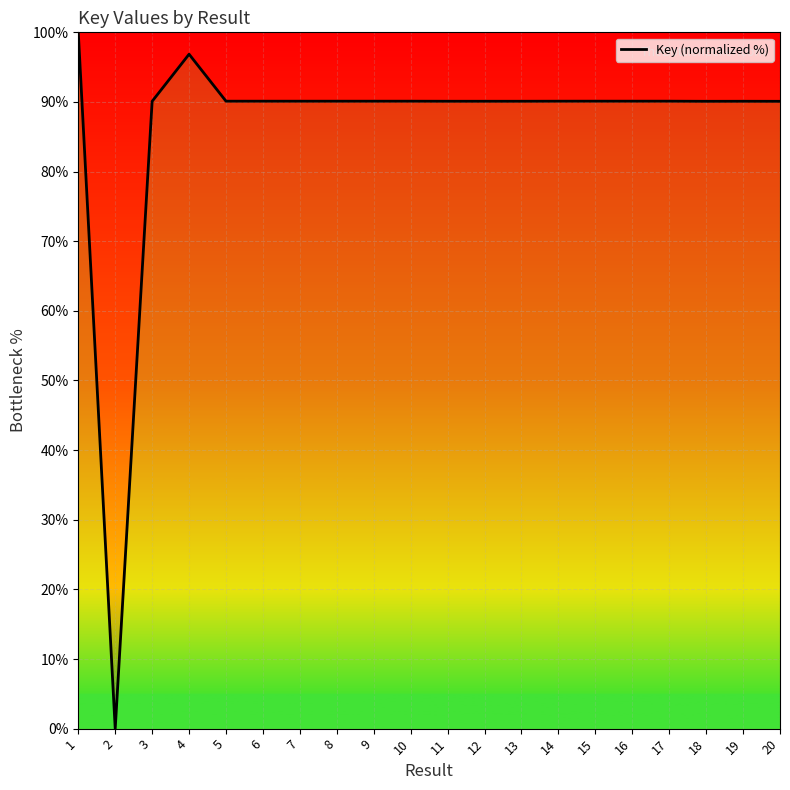

Is it true that the value at 6 is 129.6?

False